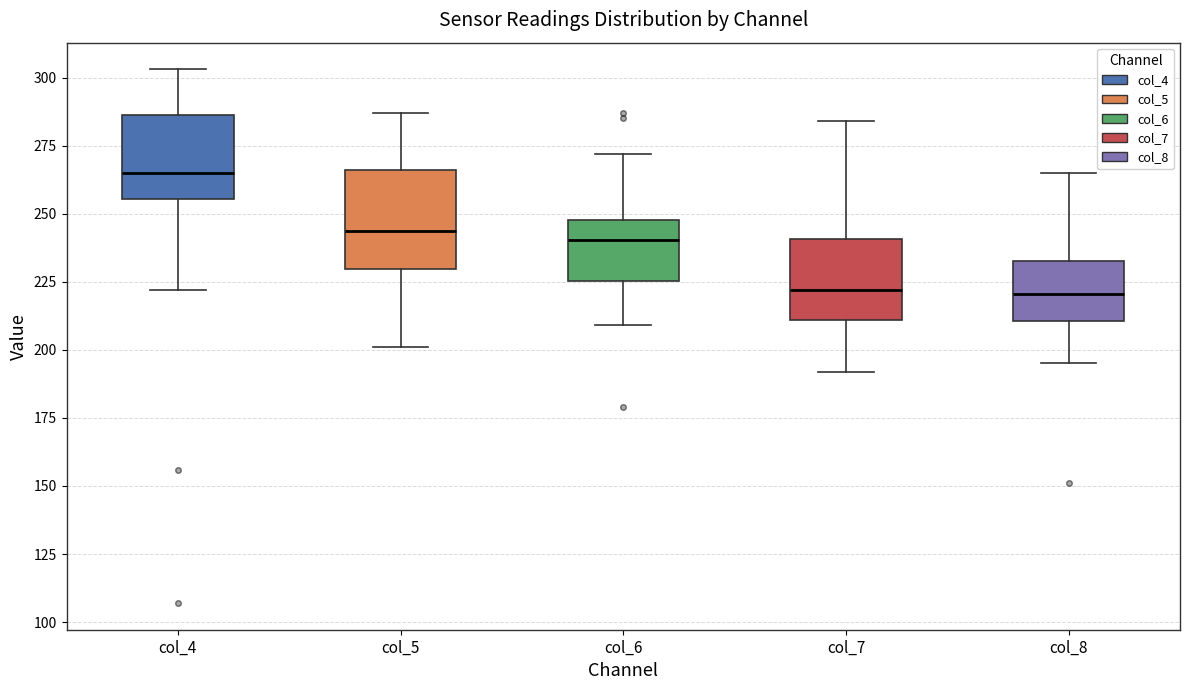

Where does the median line of the box for col_6 sit on the y-axis? The values are not printed on the chart, so give them approximately, as read against the axis.

240